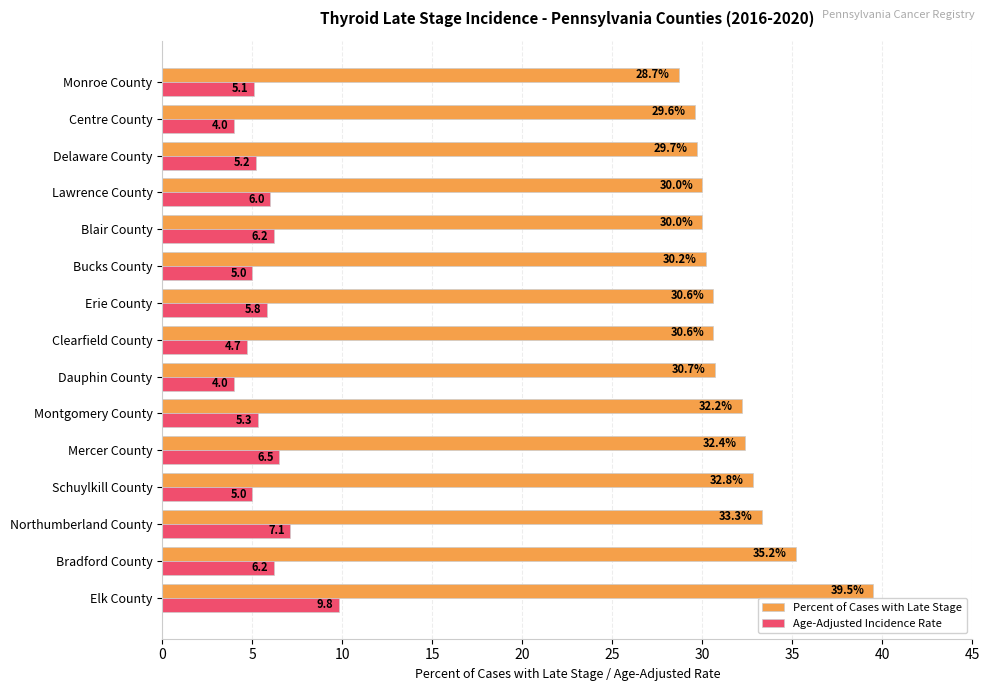

Which series has the largest total across all categories?

Percent of Cases with Late Stage